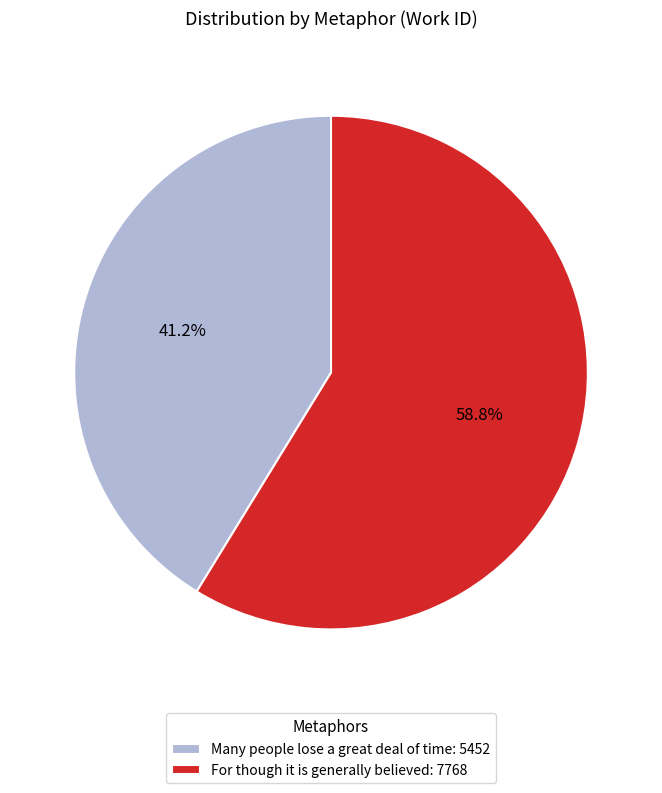

Which has a higher value, Many people lose a great deal of time: 5452 or For though it is generally believed: 7768?

For though it is generally believed: 7768